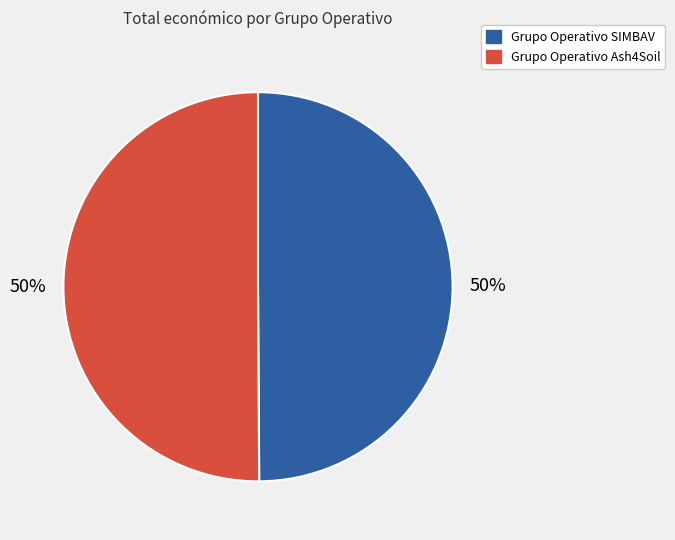

Combined, do Grupo Operativo SIMBAV and Grupo Operativo Ash4Soil account for over 50%?

Yes